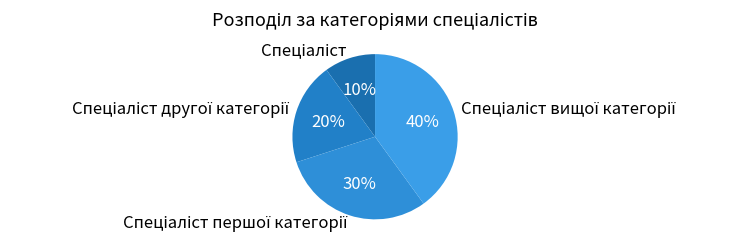

To the nearest percent, what is the average slice percentage?

25%